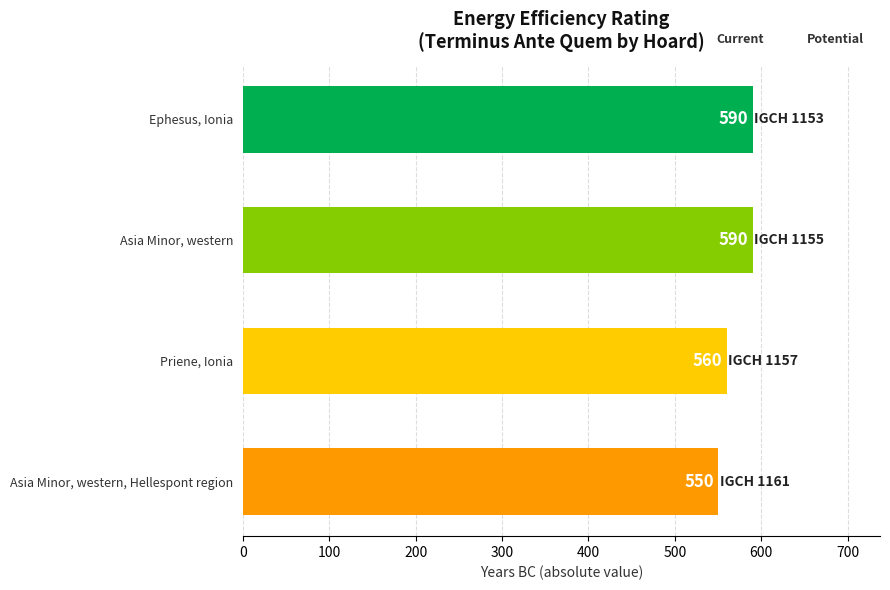

Reading top to bottom, list all the values displayed in this chart.

590	590	560	550